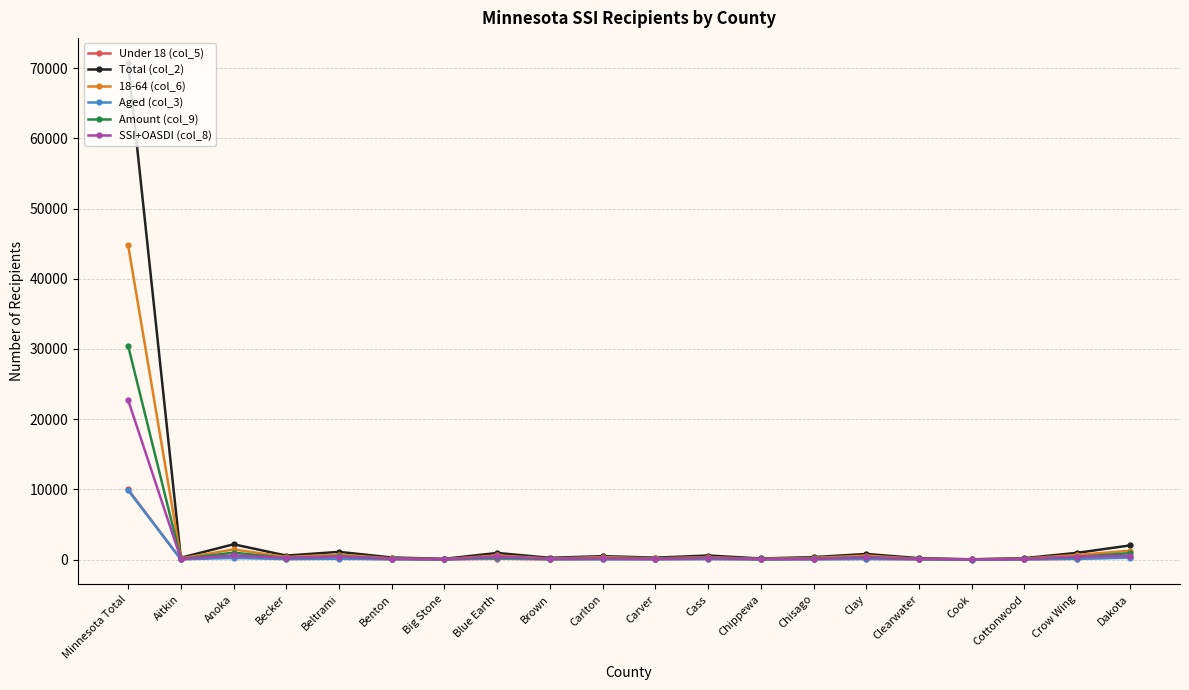

What is the label of the 17th point from the right?

Becker